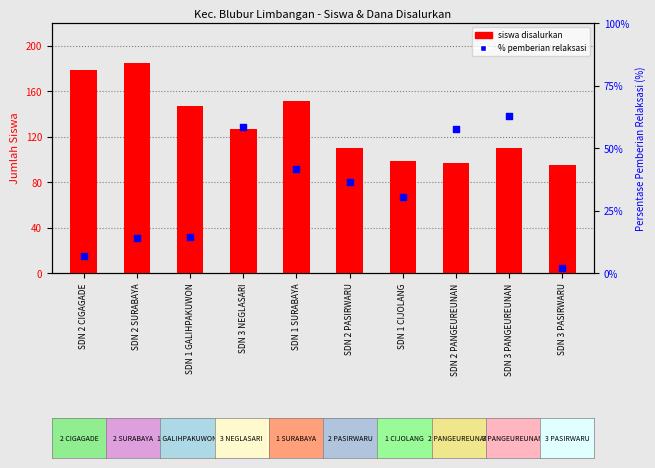

At which category is the sum across all series the highest?

SDN 2 SURABAYA